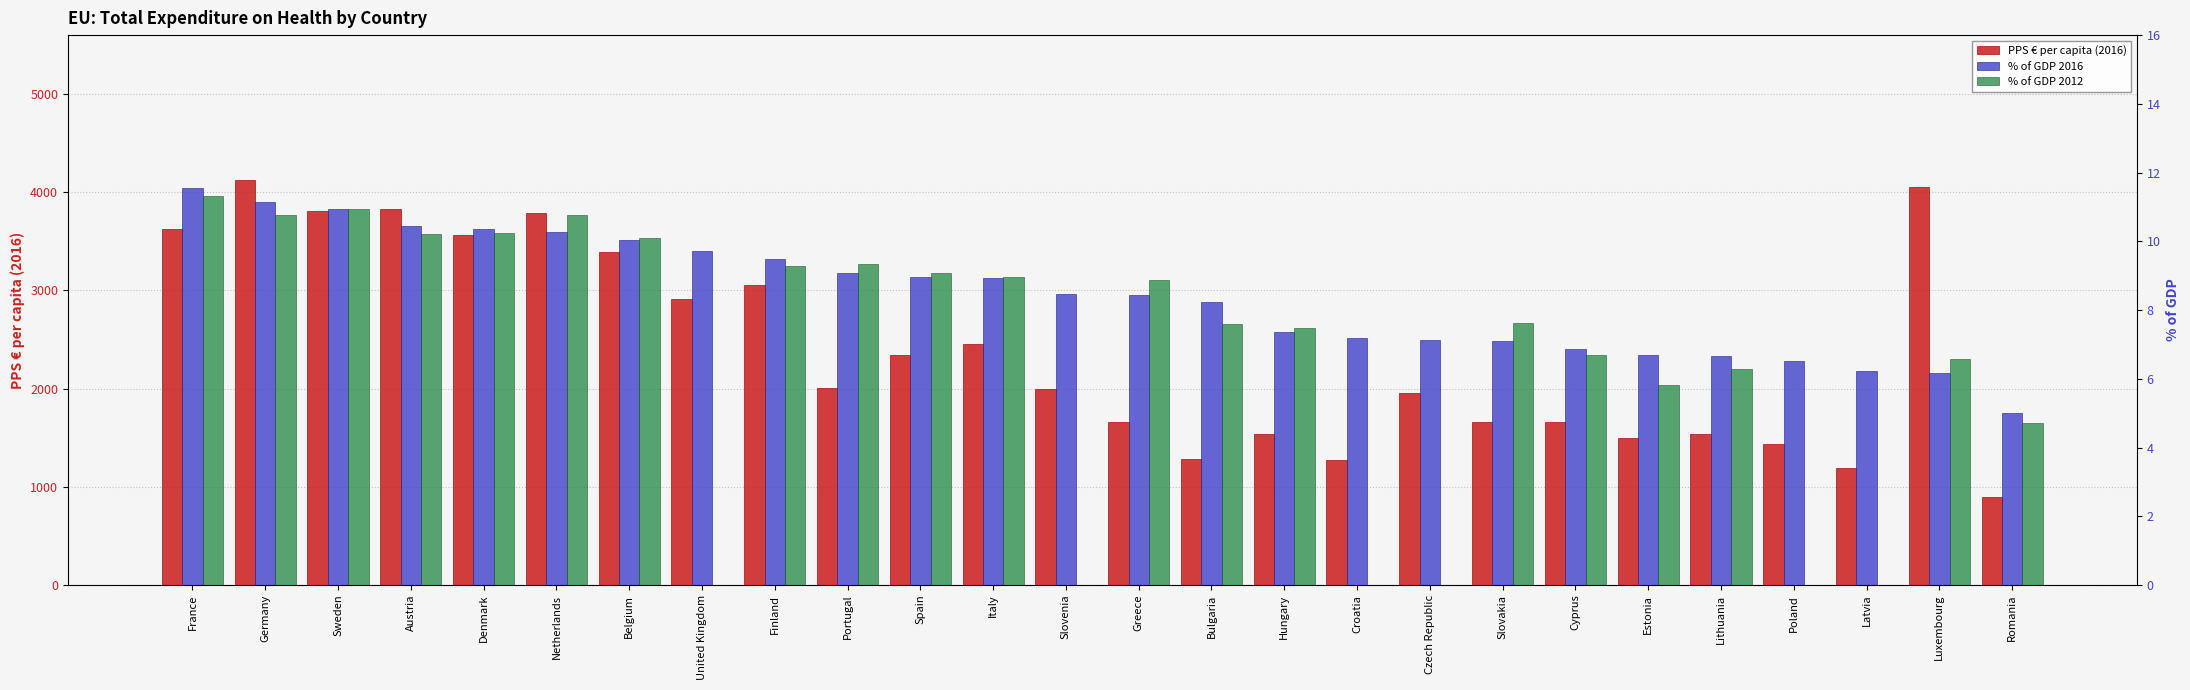

True or false: PPS € per capita (2016) has a value of 3803.8 at Sweden.

True